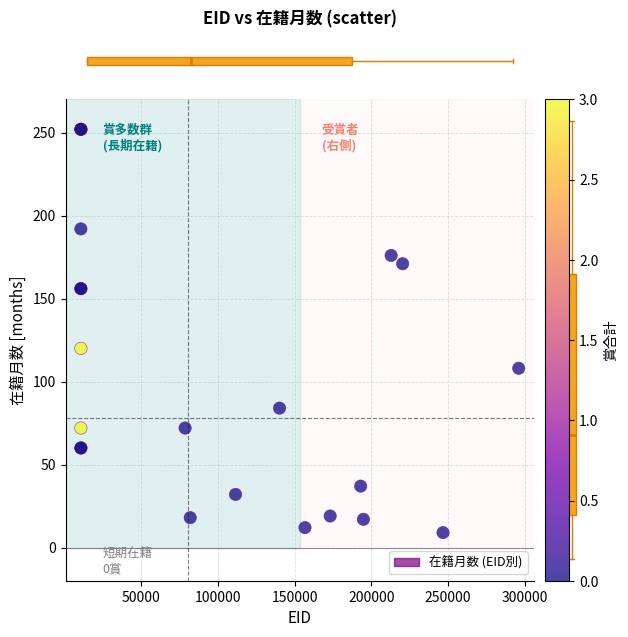

What Y value in the scatter plot is closest to 130?

120